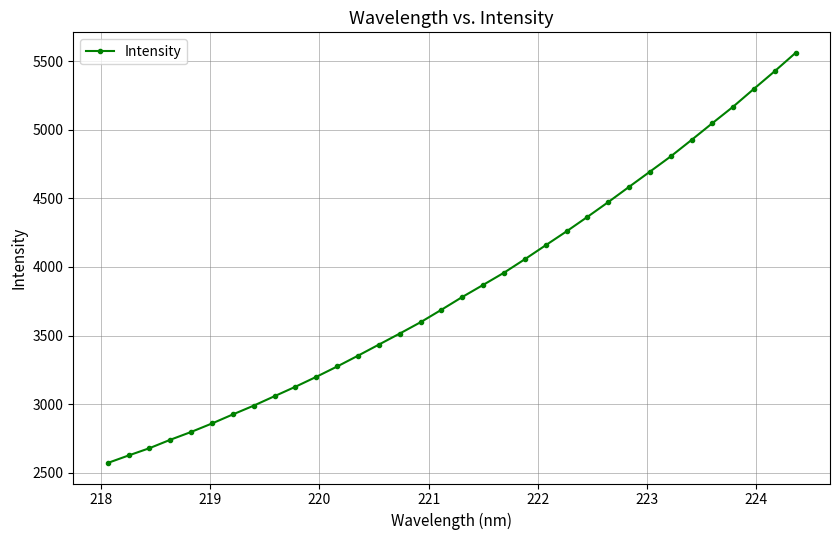

What is the value of the 9th point from the left?

3059.4